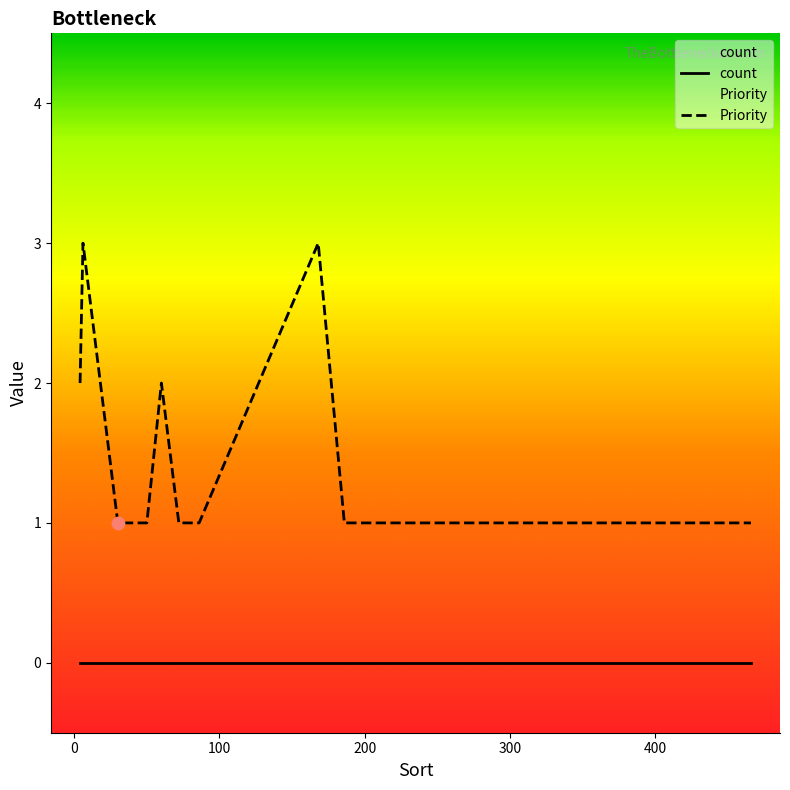

What are all the series names shown in the legend?

count, Priority